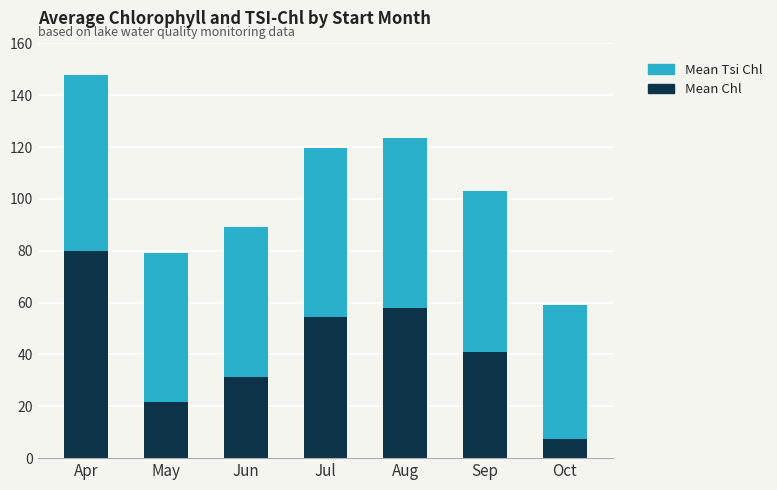

At which category is the sum across all series the highest?

Apr